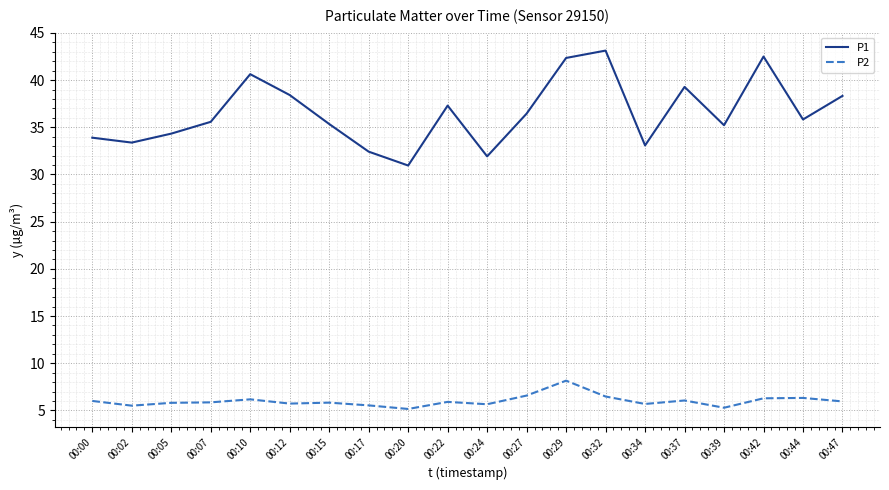

What is the spread (max minus min) of values at 00:07?

29.7